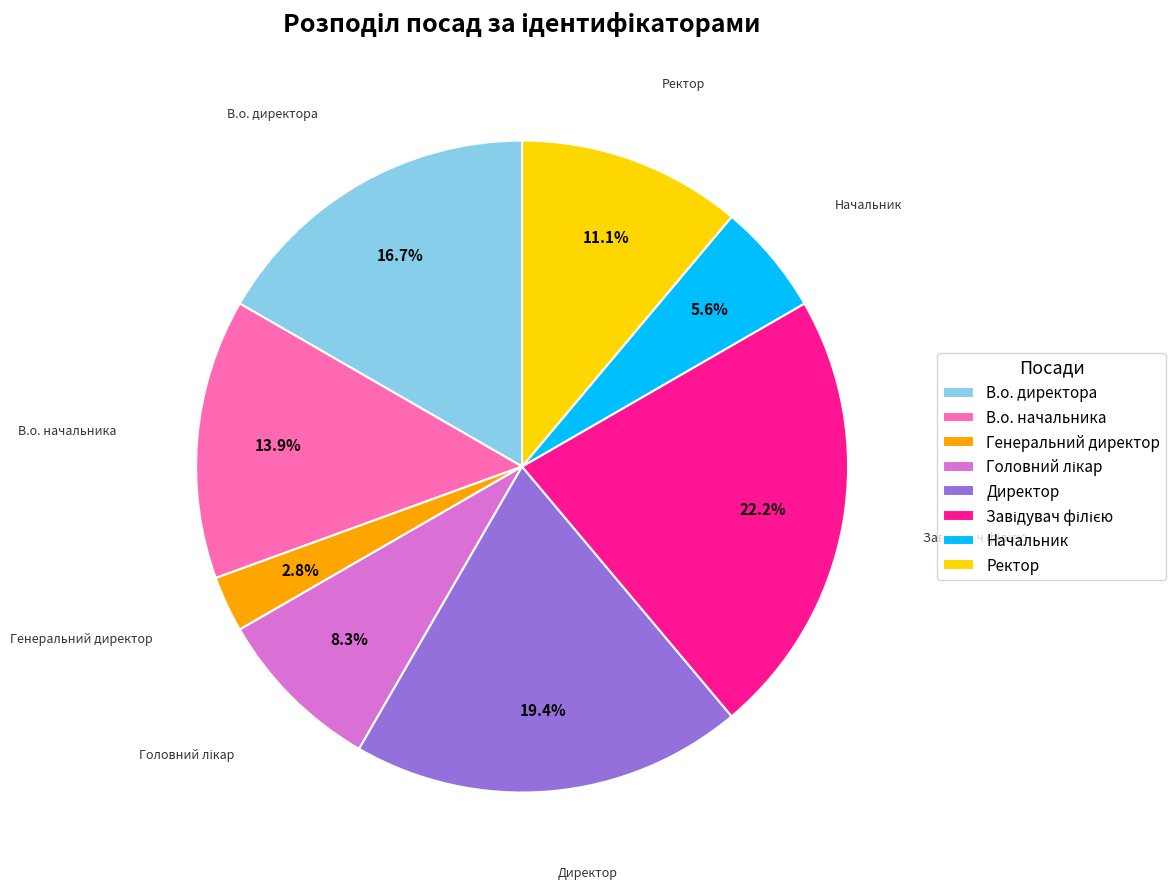

What is the ratio of the value at Генеральний директор to the value at Начальник?

0.5